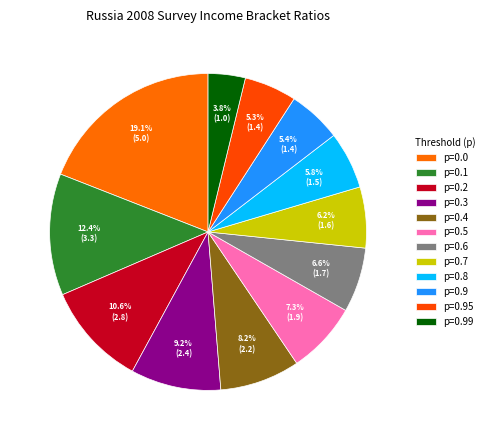

To the nearest percent, what is the difference between the largest and smallest slice percentages?

15%